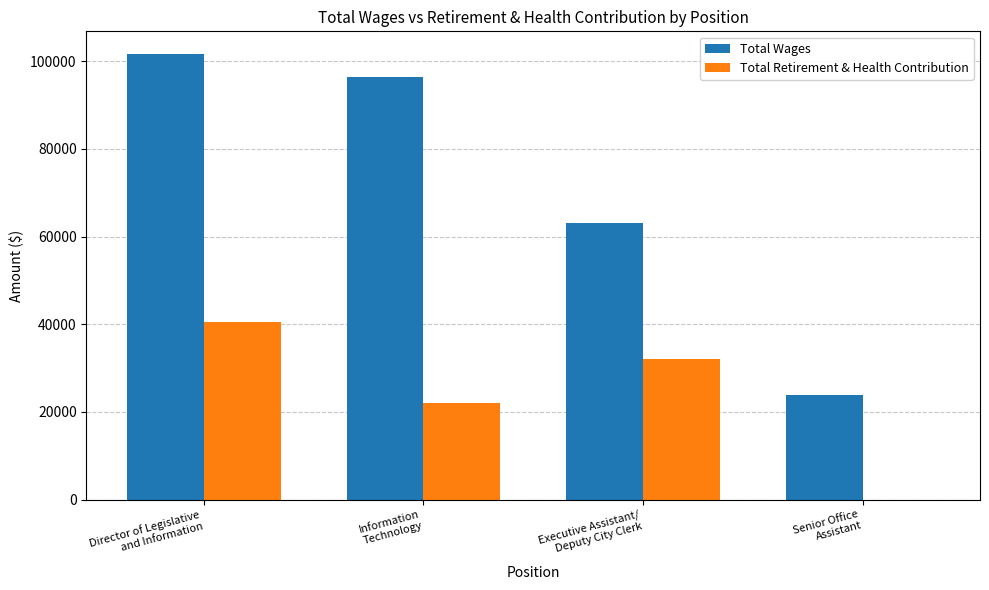

What is the sum of all Total Wages values?

285240